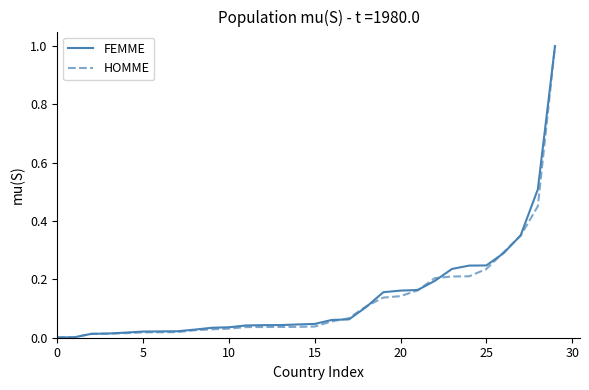

What is the maximum value for HOMME?

1.0